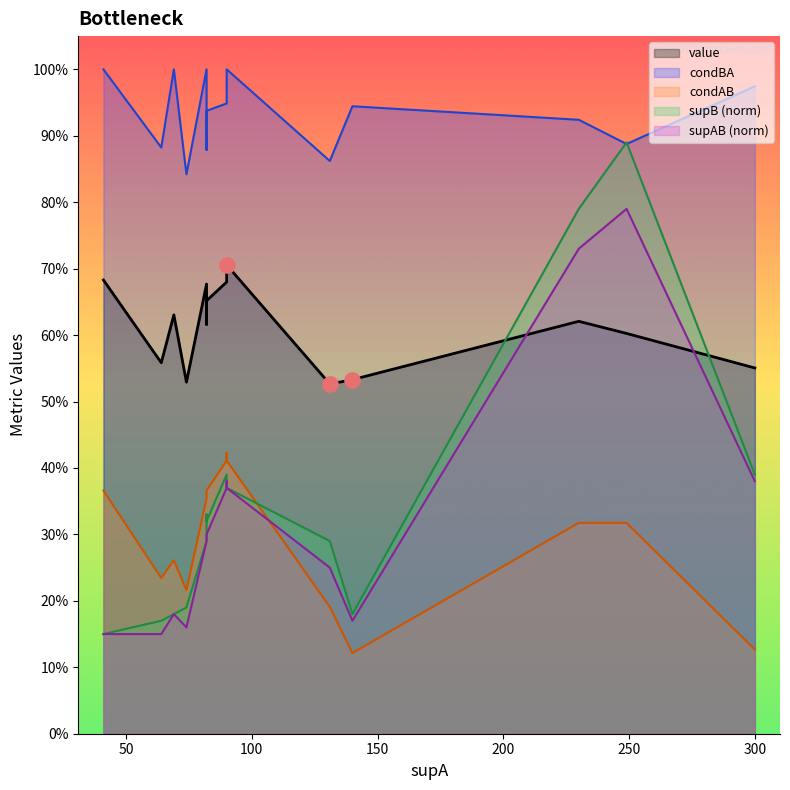

Which series reaches the maximum Y coordinate?

condBA